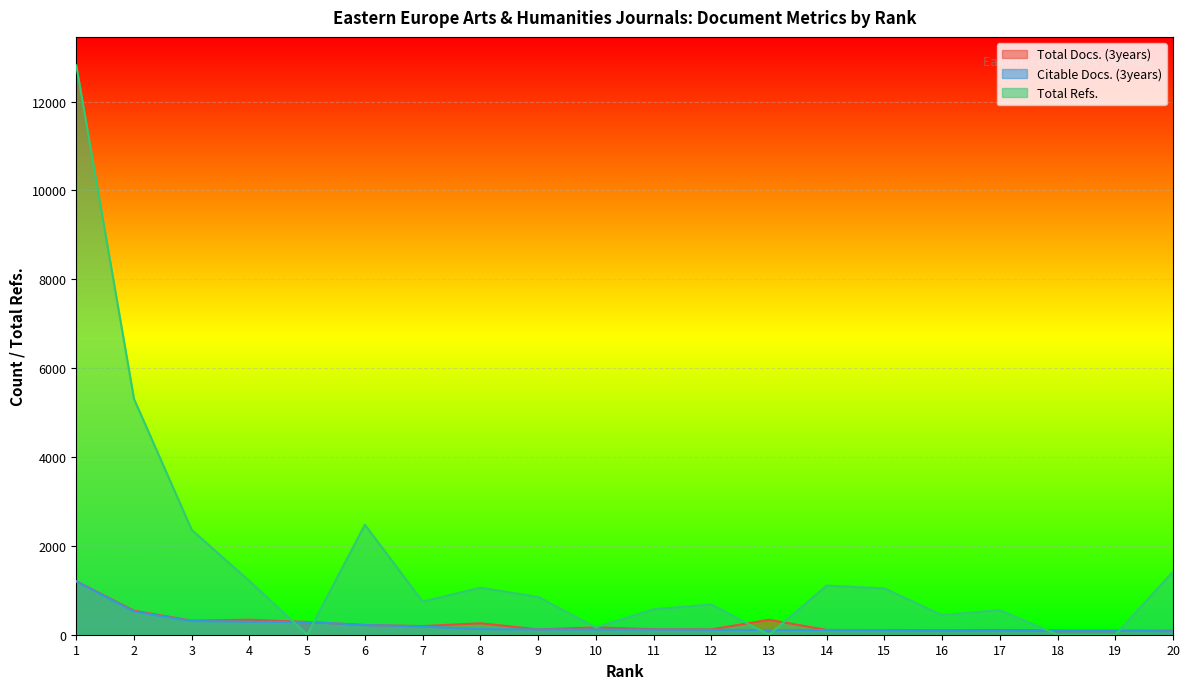

Which series has the widest spread of values?

Total Refs.